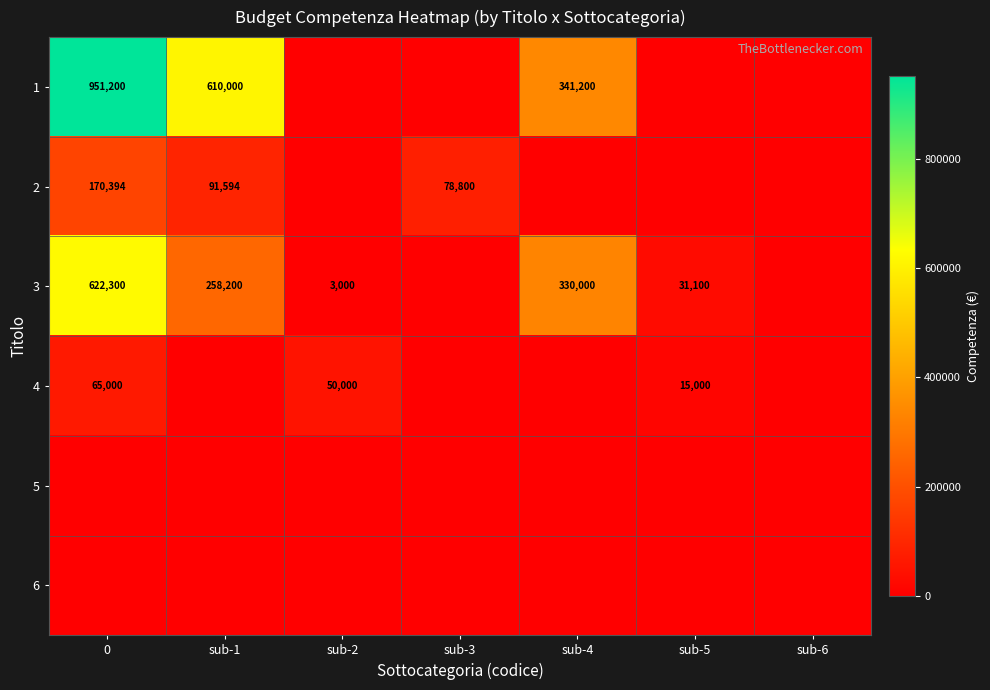

Is the value of 3 at 0 greater than the value of 2 at 0?

Yes